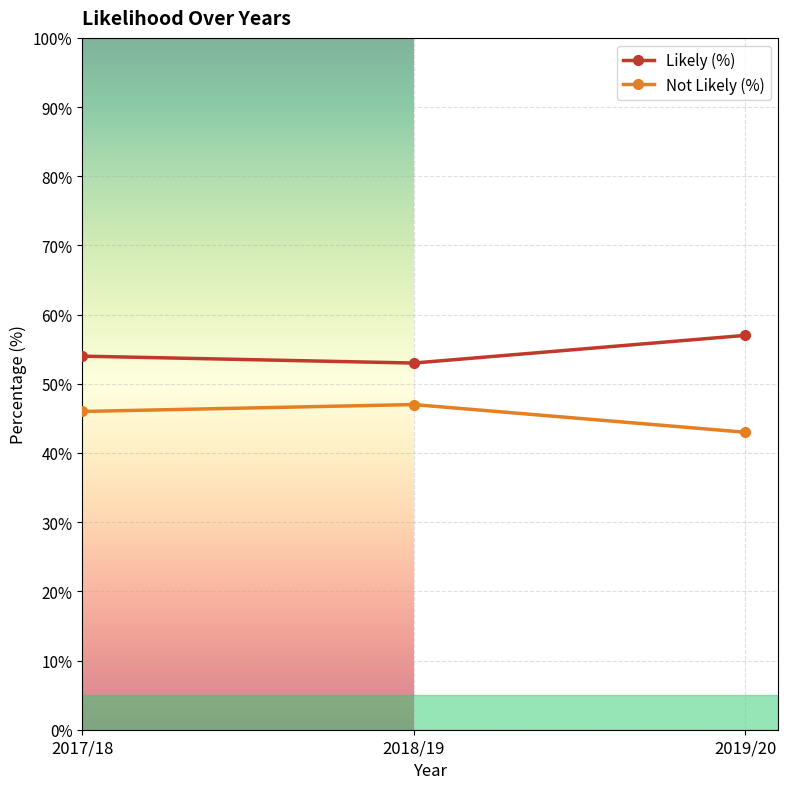

Read the Not Likely (%) value at 2019/20.

43